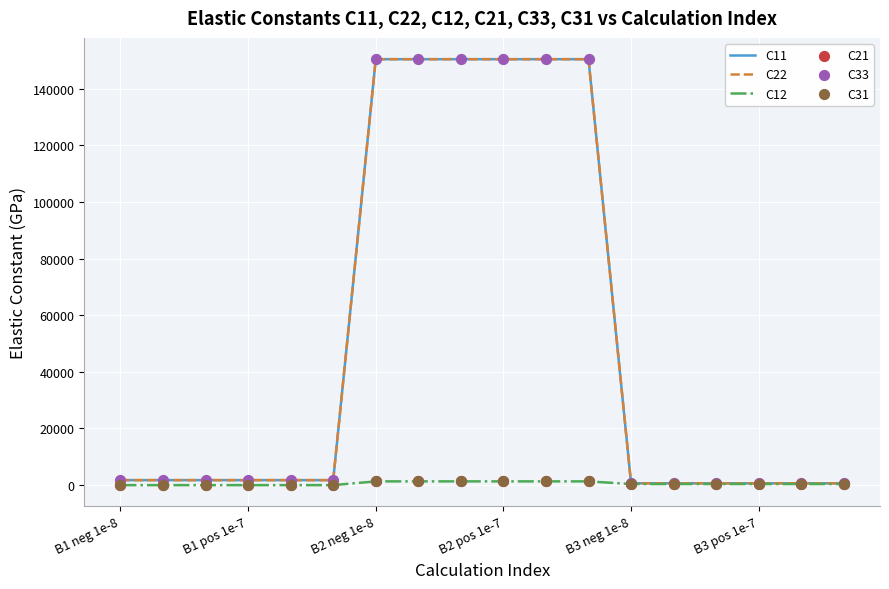

Is the value of C31 at 11 greater than the value of C12 at B1 pos 1e-7?

Yes